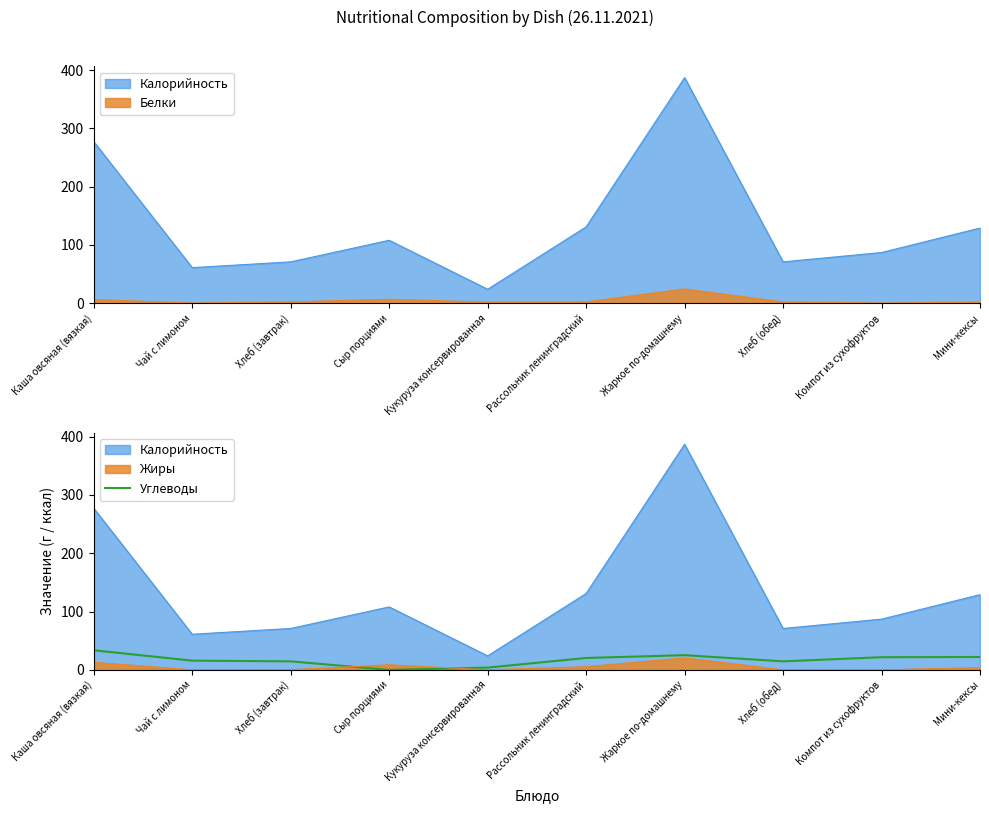

What is the difference between the values at Хлеб (завтрак) and Компот из сухофруктов?

7.1